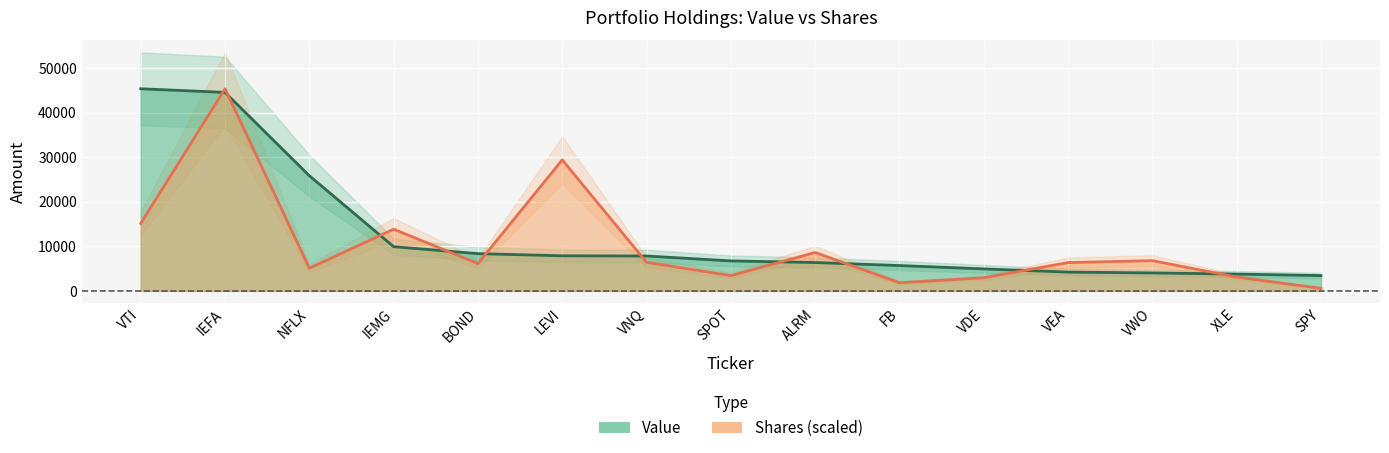

What is the value of the Shares or principal amount point at the 5th from the left?

6129.9